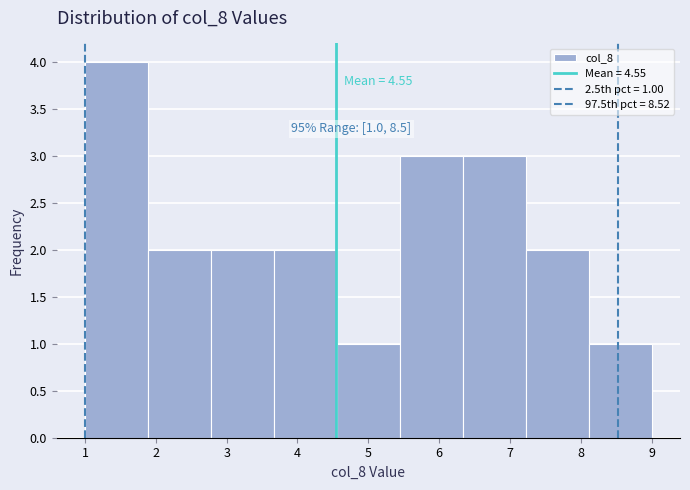

Which range on the x-axis has the tallest bar?

1.0 to 1.9